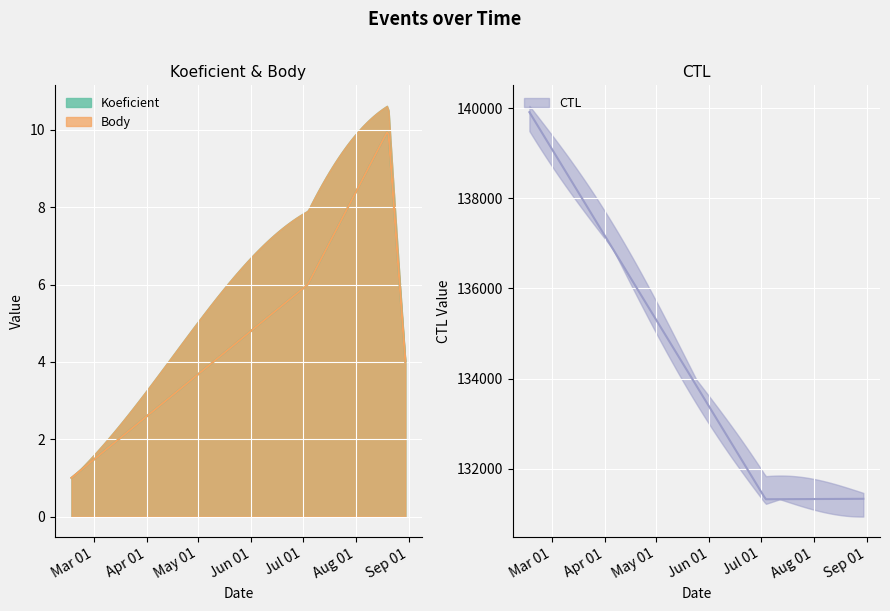

The value of Body at 2013-07-04 is 6. True or false?

True